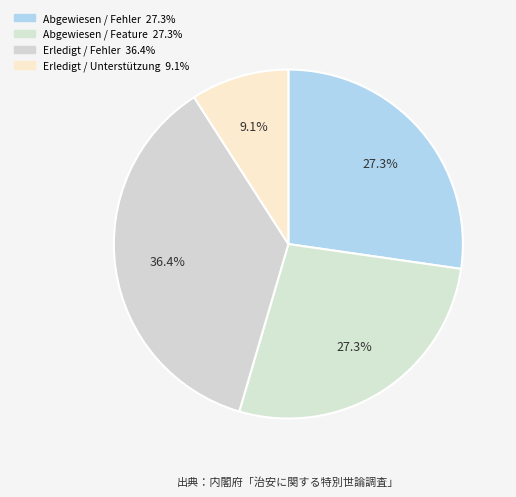

How many slices are in this pie chart?

4